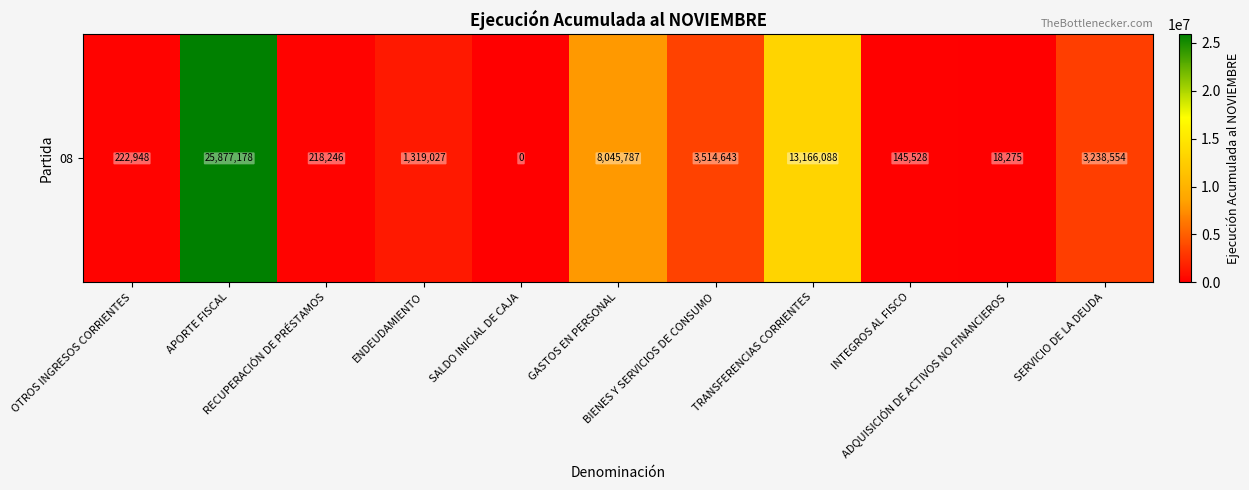

Which label corresponds to the smallest value in the chart?

SALDO INICIAL DE CAJA